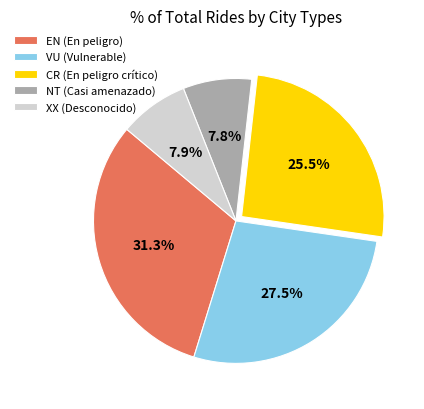

What is the largest slice in the pie chart?

EN (En peligro)